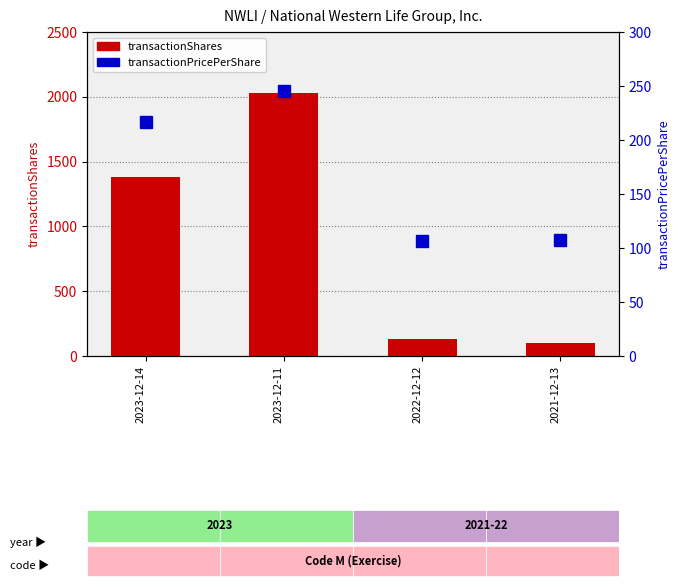

What are all the series names shown in the legend?

transactionShares, transactionPricePerShare